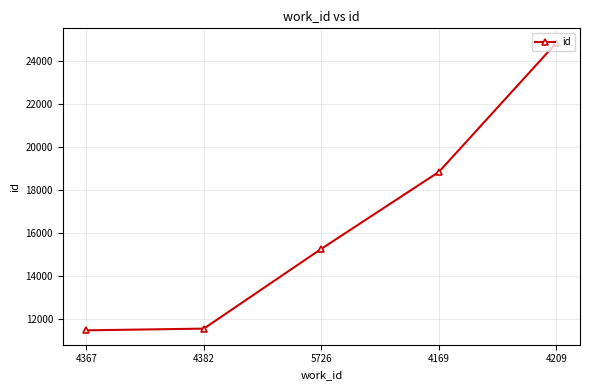

What is the difference between the values at 4367 and 5726?

3793